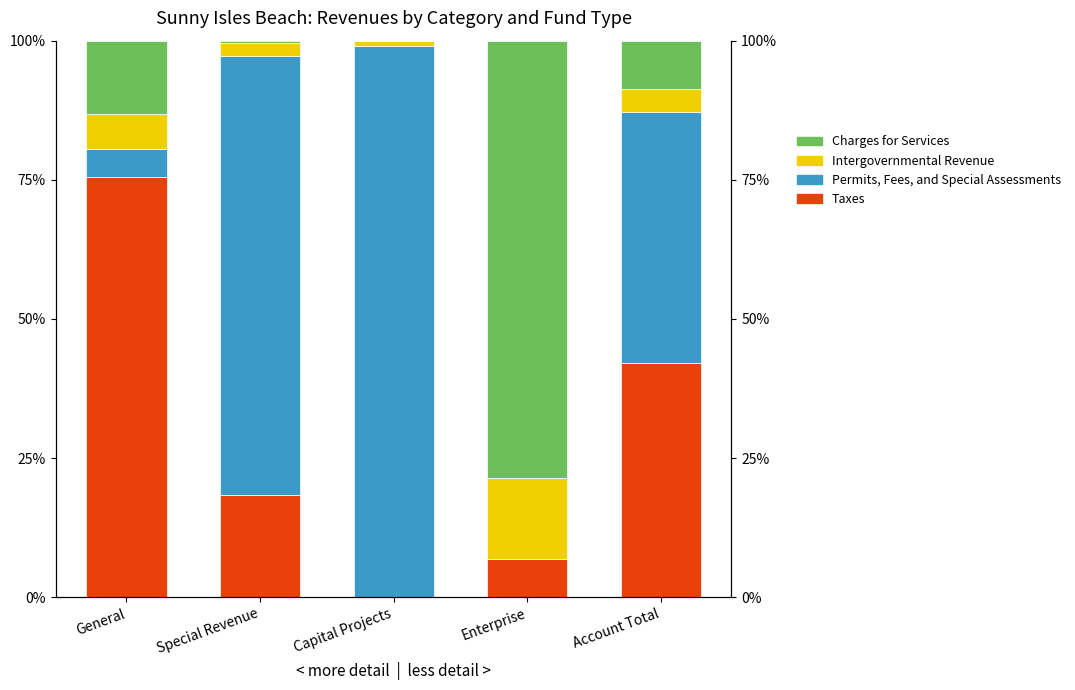

What is the label of the 2nd bar from the left?

Special Revenue